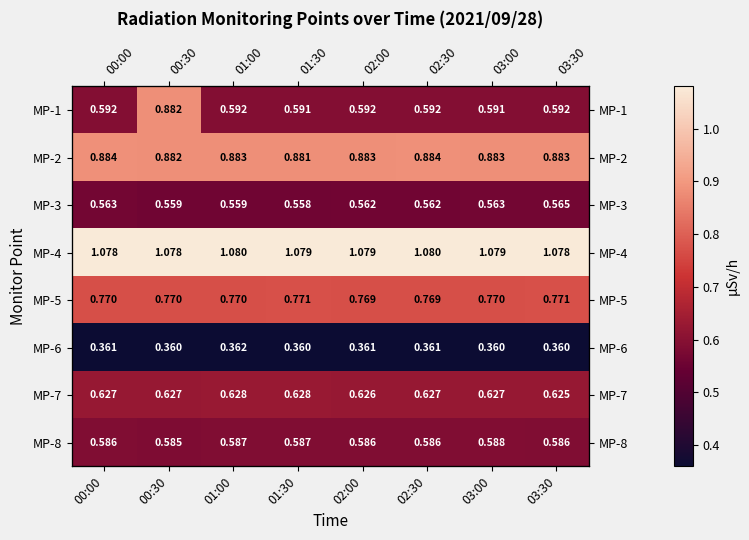

What is the average value of the MP-3 series?

0.6